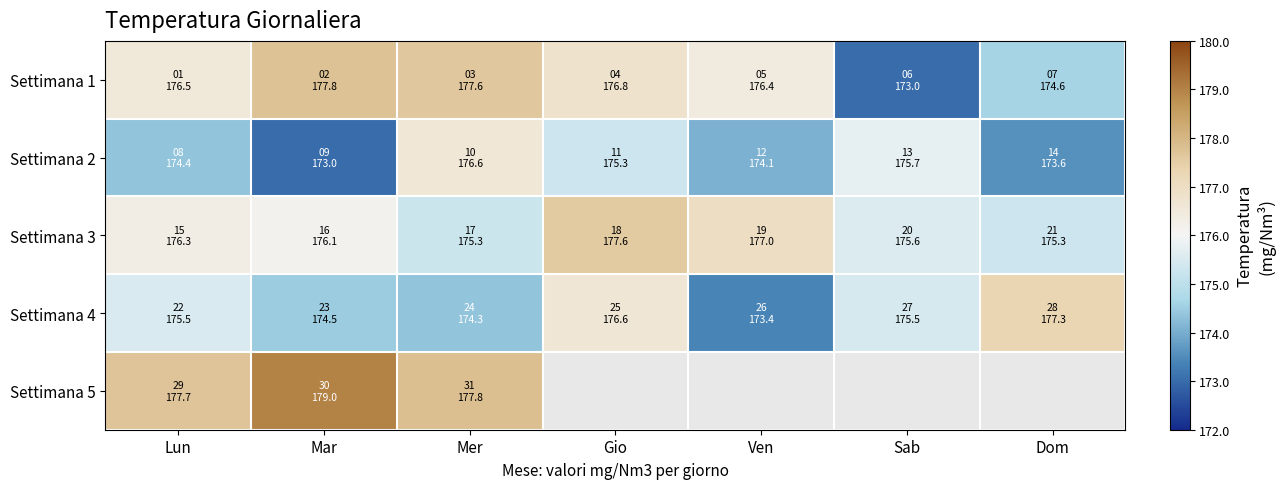

What is the sum of all Settimana 1 values?

1232.8